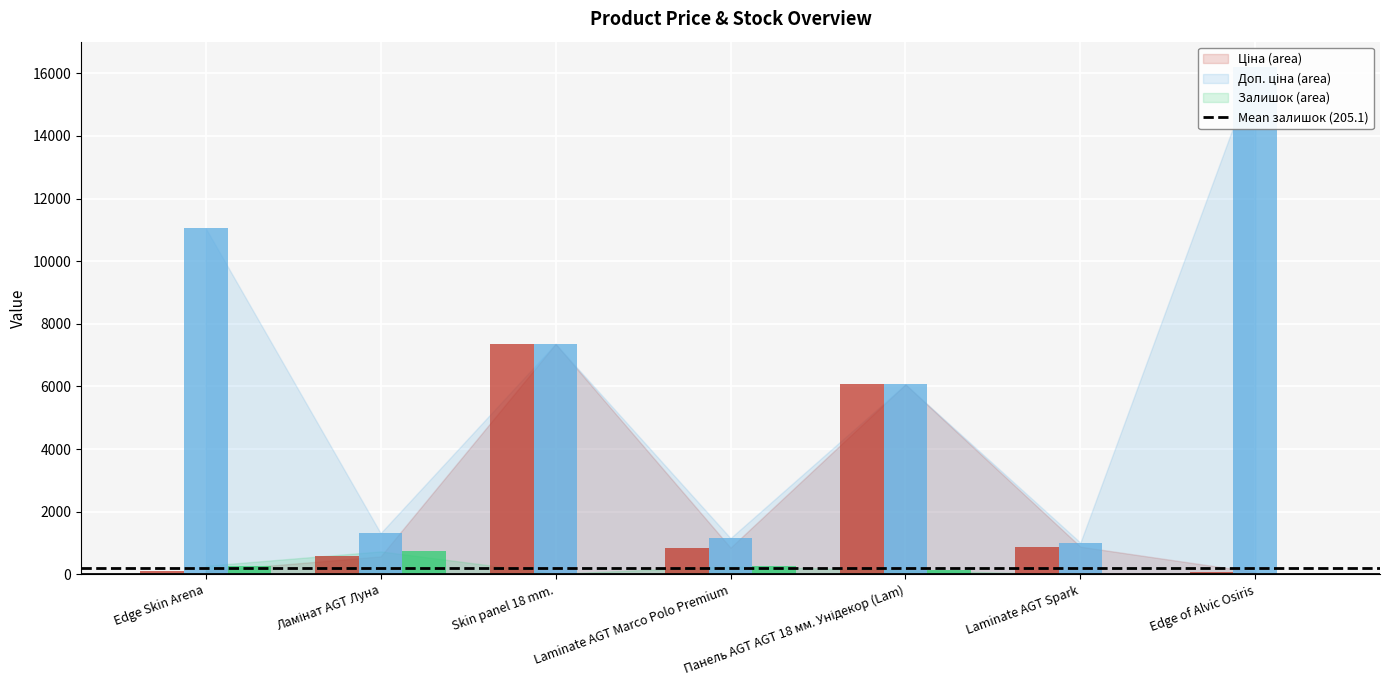

Rank the categories by Ціна value from lowest to highest.

Edge of Alvic Osiris, Edge Skin Arena, Ламінат AGT Луна, Laminate AGT Marco Polo Premium, Laminate AGT Spark, Панель AGT AGT 18 мм. Унідекор (Lam), Skin panel 18 mm.